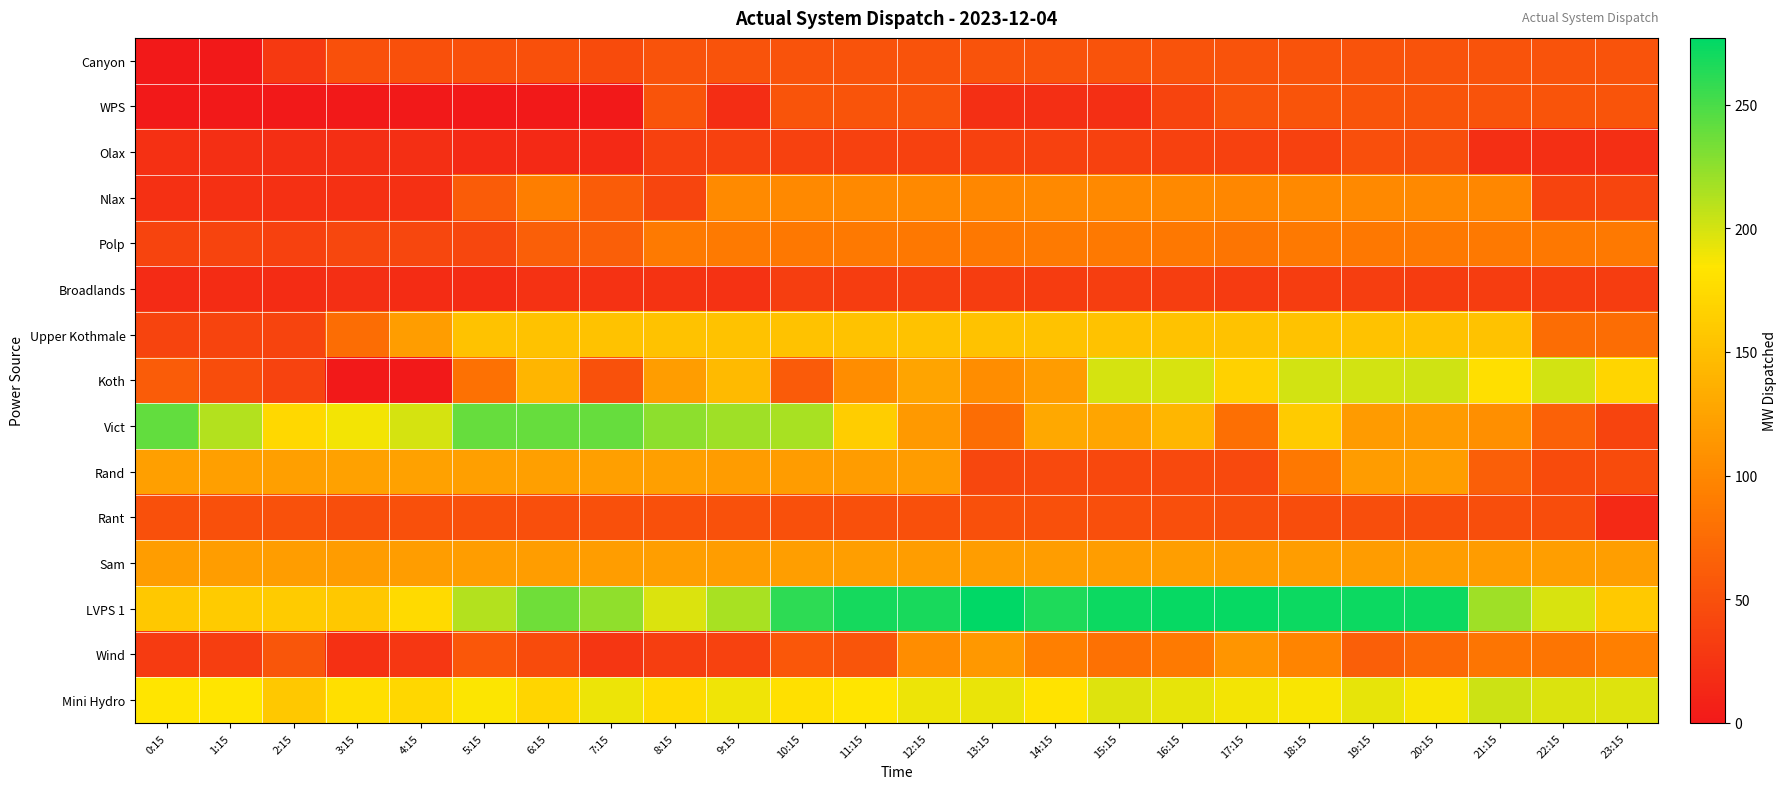

List the series in order of their peak value, lowest first.

Broadlands, Olax, Rant, Canyon, WPS, Polp, Nlax, Wind, Sam, Rand, Upper Kothmale, Koth, Mini Hydro, Vict, LVPS 1